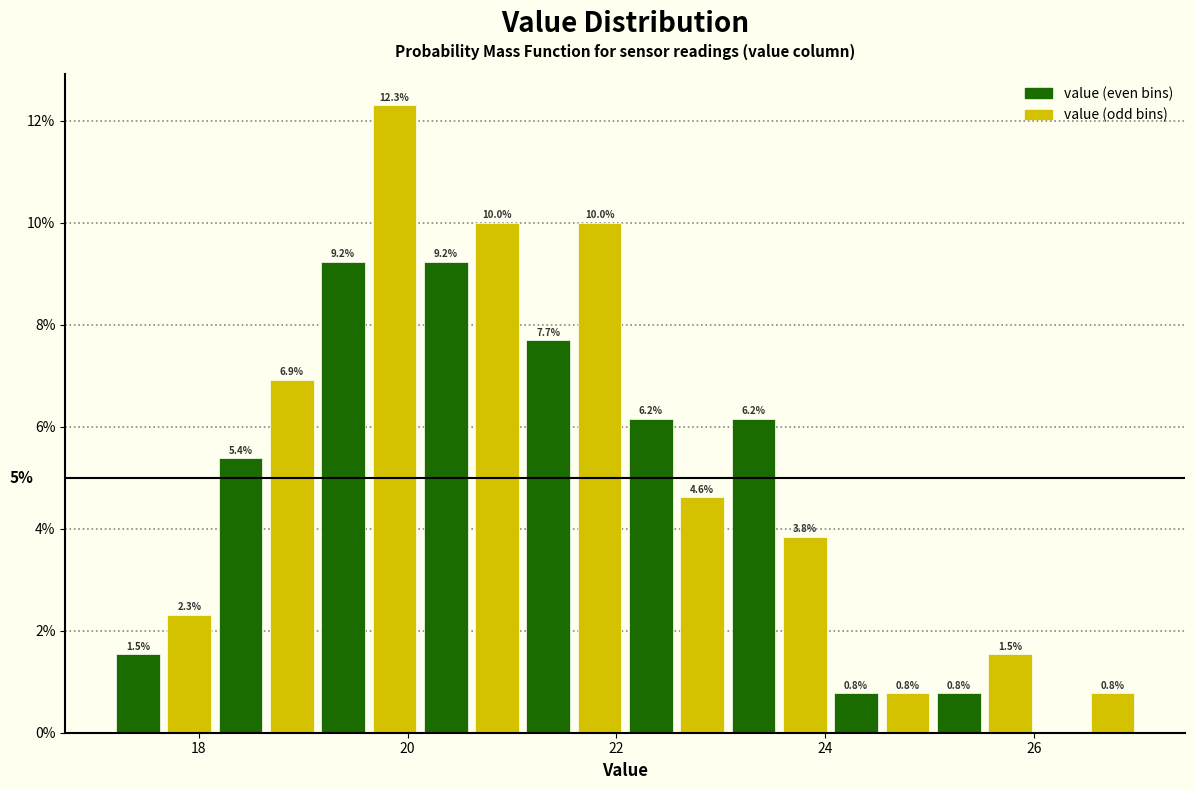

Read against the x-axis, roughly where is the centre of the tallest bar?

19.8